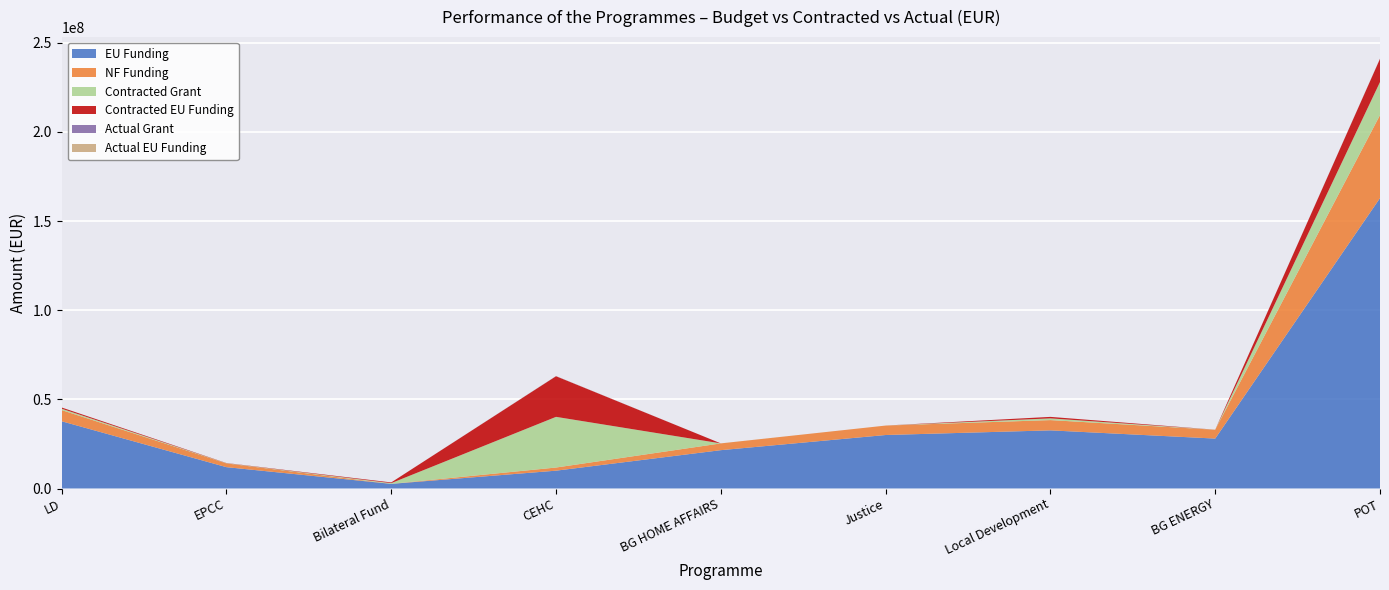

True or false: Actual EU Funding has a value of 0.0 at Local Development.

True